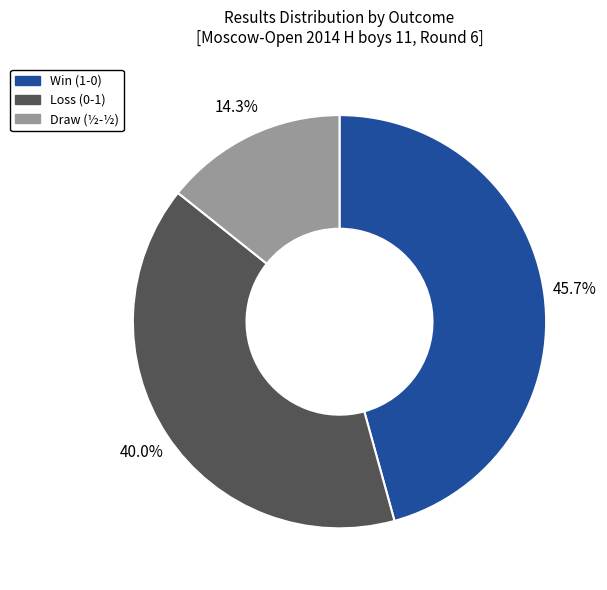

Is there any slice that represents more than half of the pie?

No